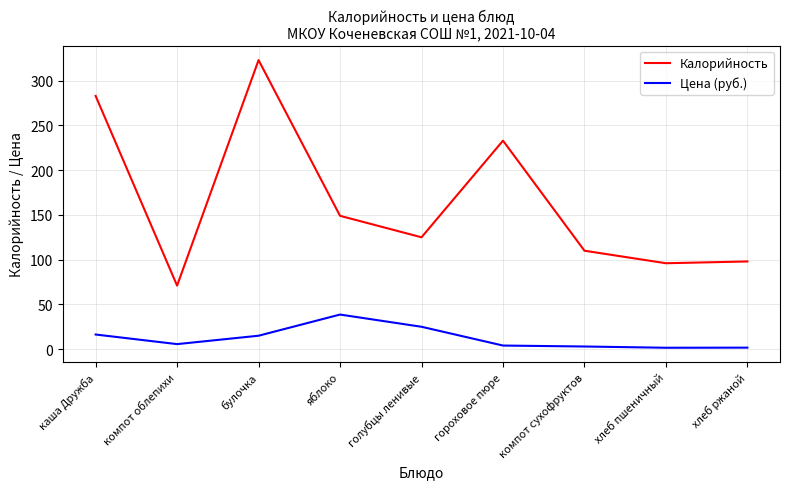

What is the sum of the Цена (руб.) values at голубцы ленивые and каша Дружба?

41.4